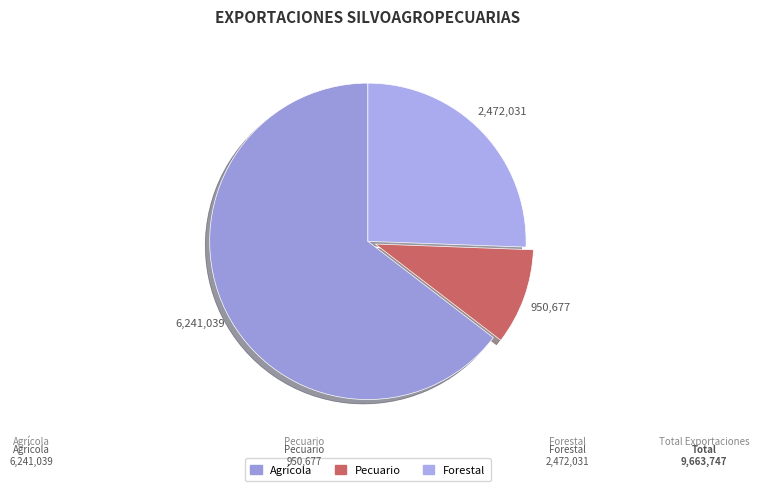

Which slice is the smallest?

Pecuario